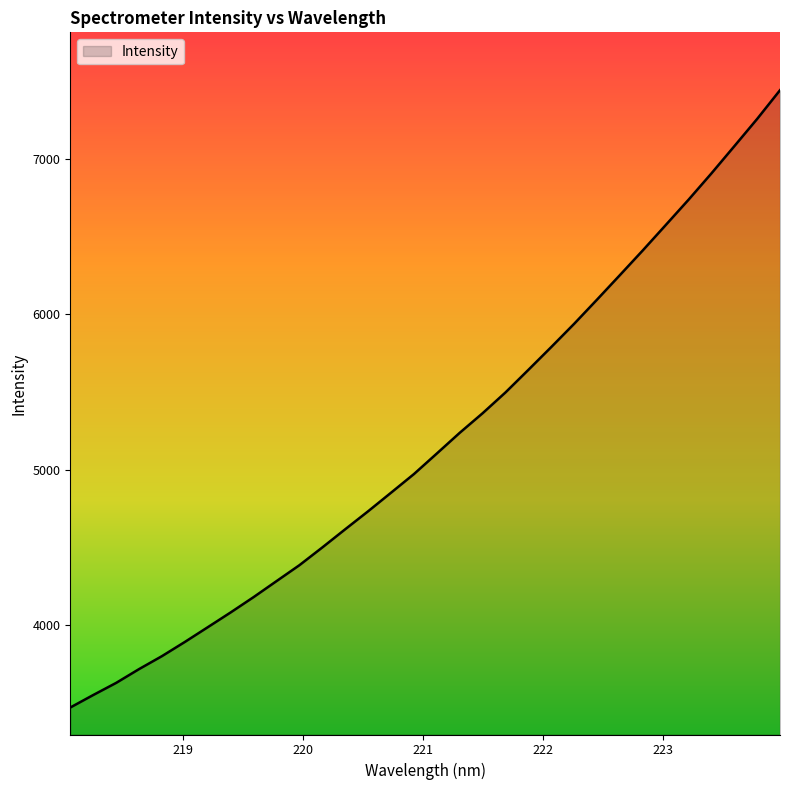

How many lines are shown in the chart?

1